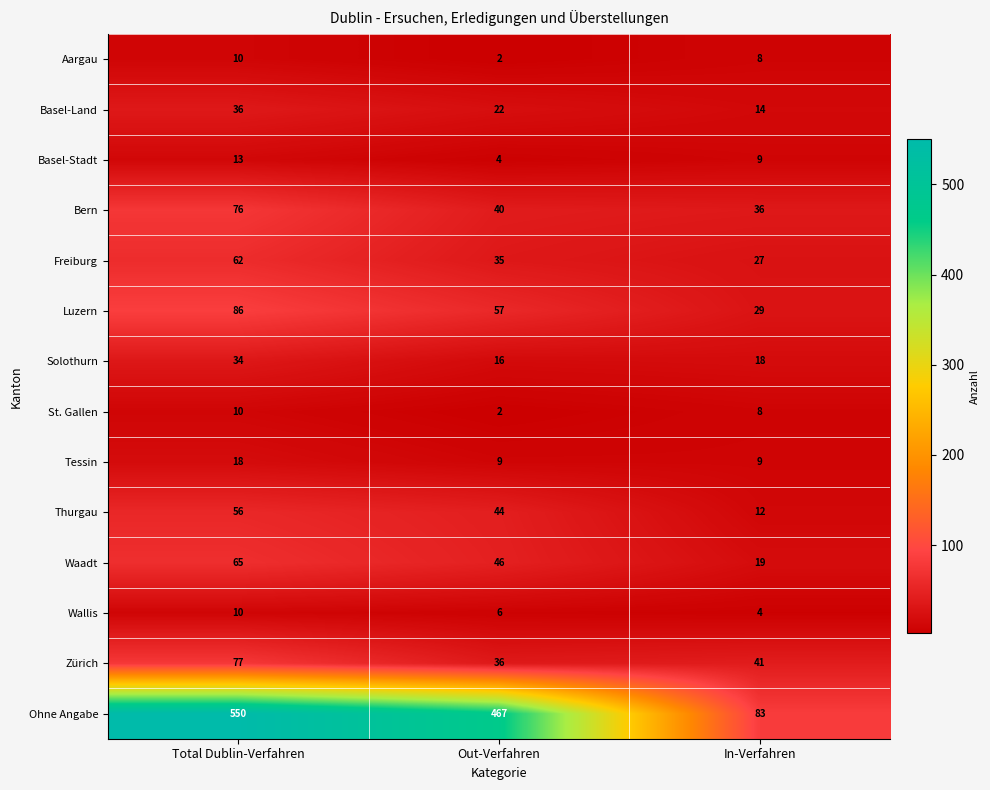

What is the difference between the highest and lowest values at In-Verfahren?

79